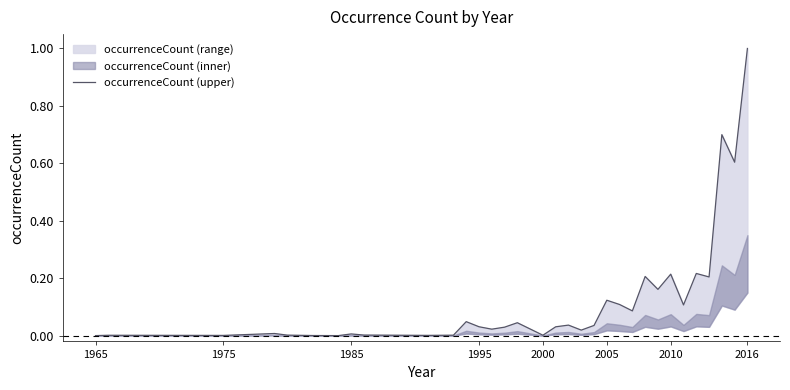

What is the greatest value displayed?

1.0